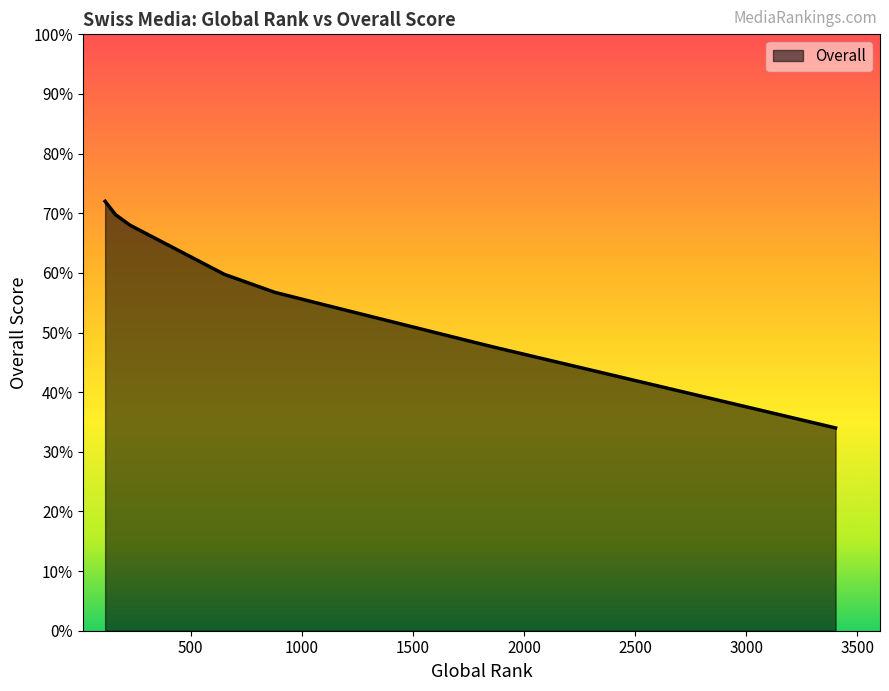

What is the difference between the maximum and minimum values?

38.0